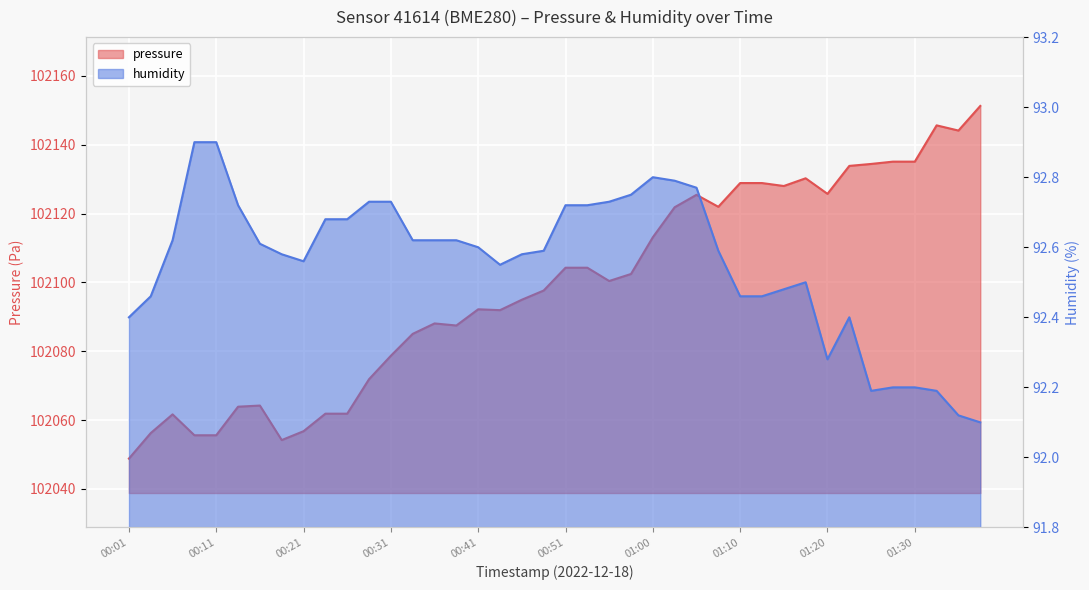

At how many categories does at least one series exceed 71418?

40